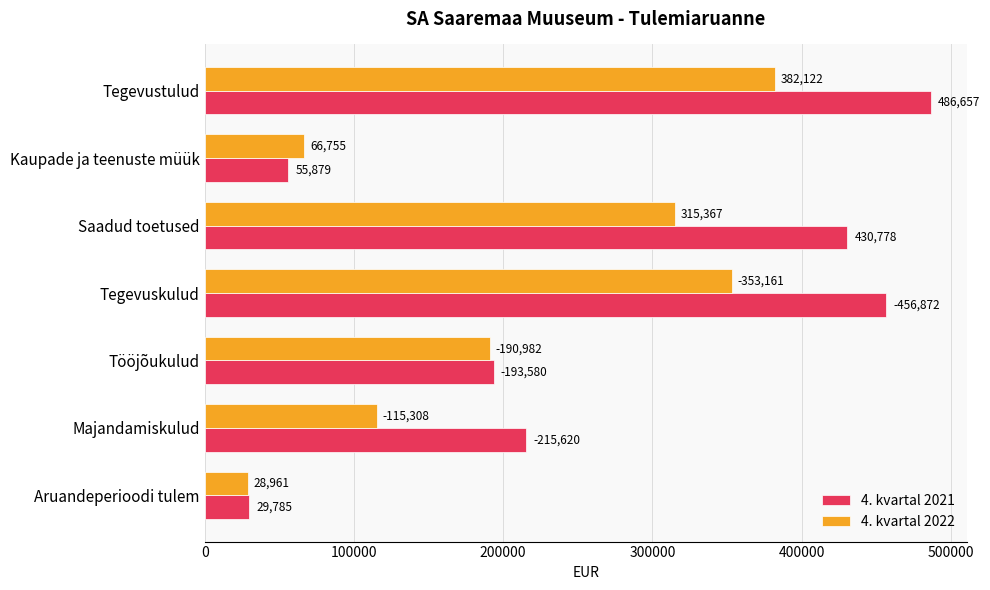

Read the 4. kvartal 2021 value at Tegevustulud.

486657.1